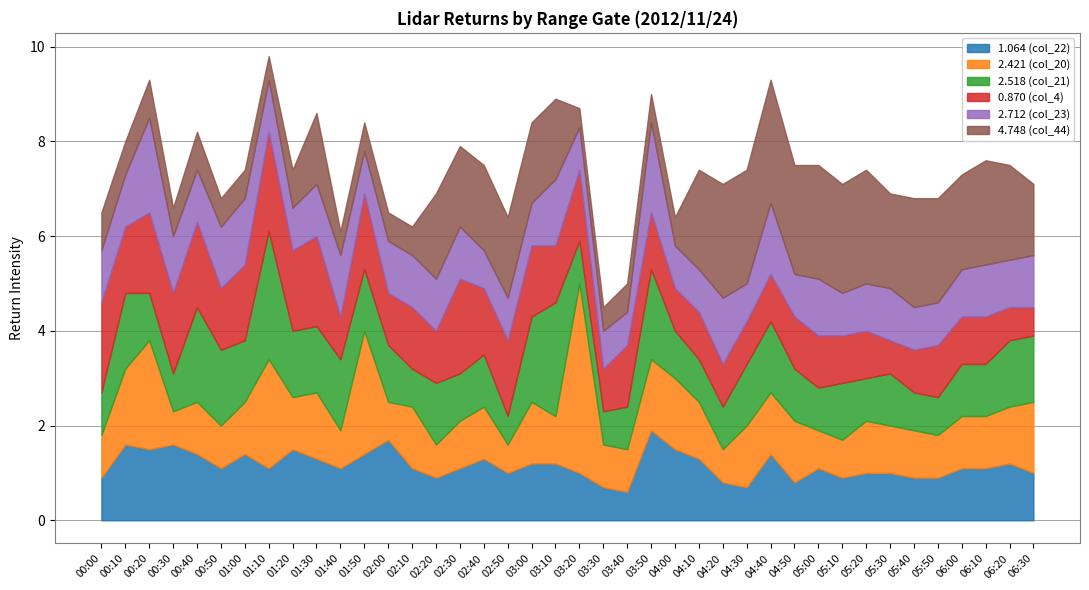

Where is the first local maximum for 4.748 (col_44)?

00:20